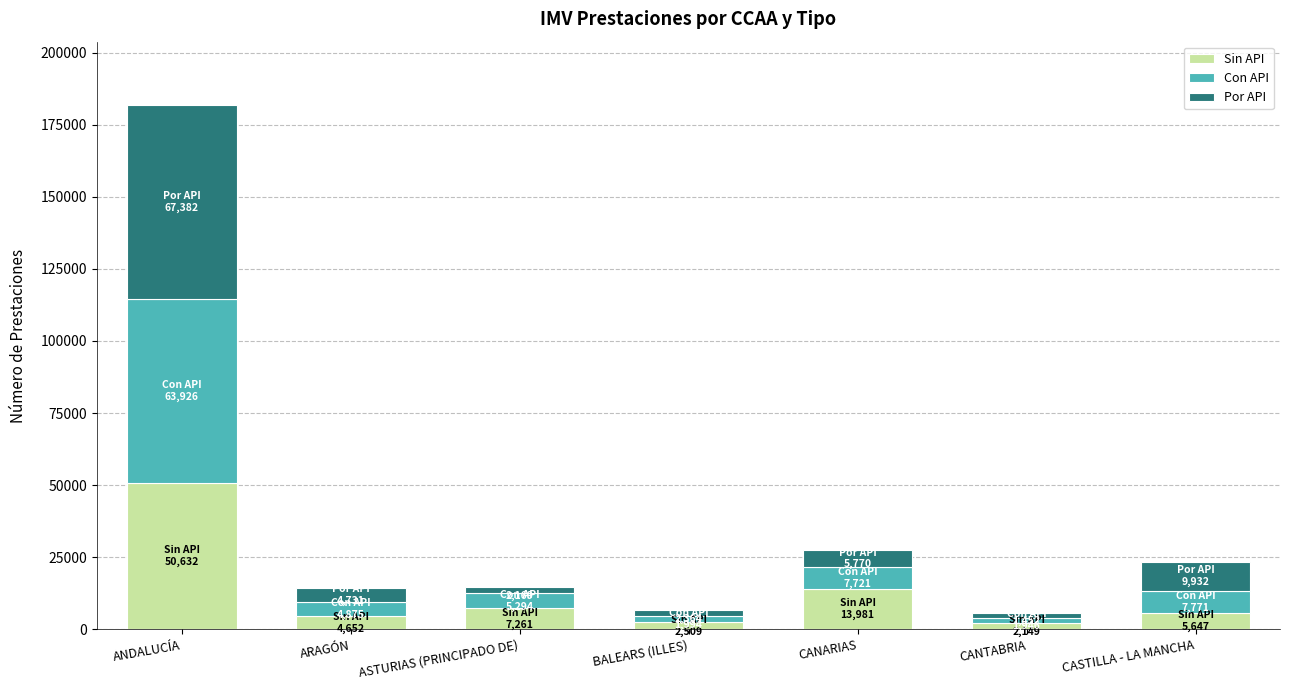

What is the sum of all Sin API values?

86831